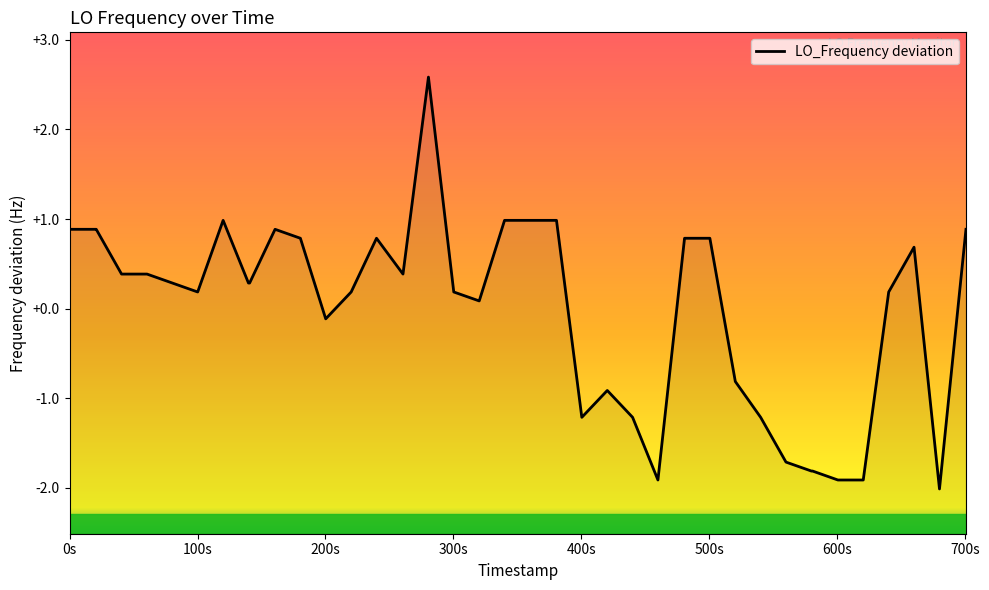

How many lines are shown in the chart?

1